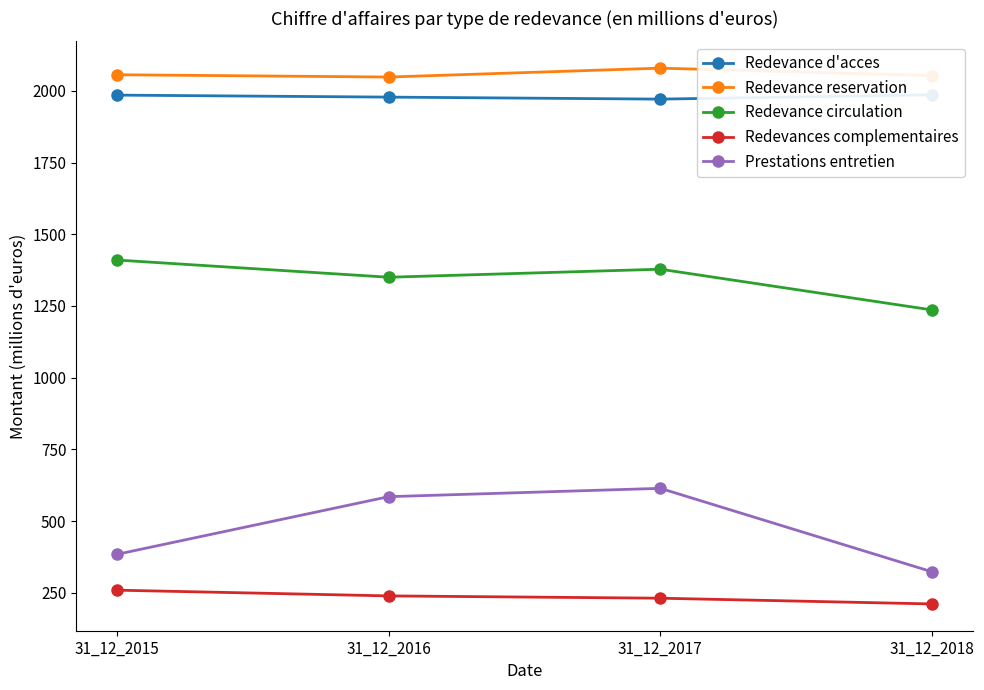

At which category is the sum across all series the highest?

31_12_2017